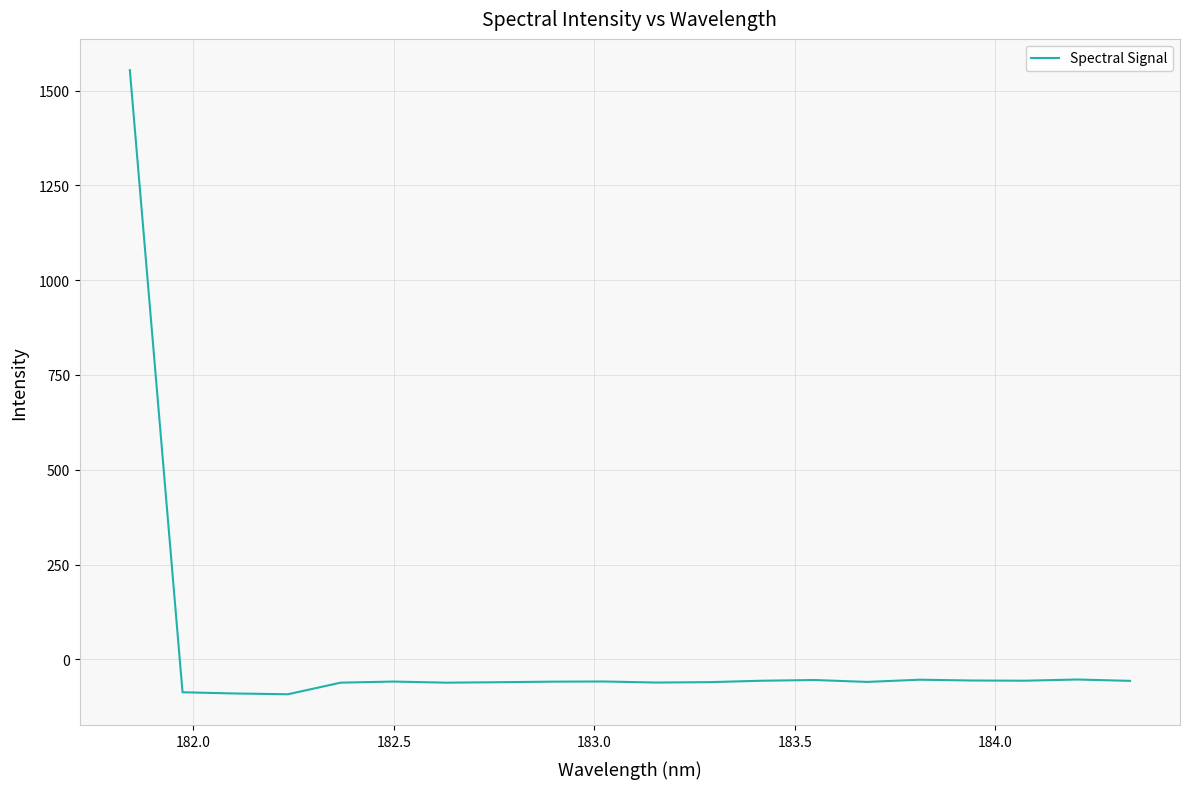

What is the greatest value displayed?

1554.0